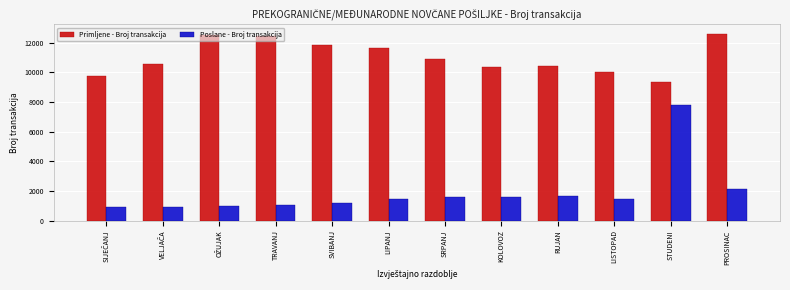

Between SRPANJ and STUDENI, which series saw the biggest shift?

Poslane - Broj transakcija